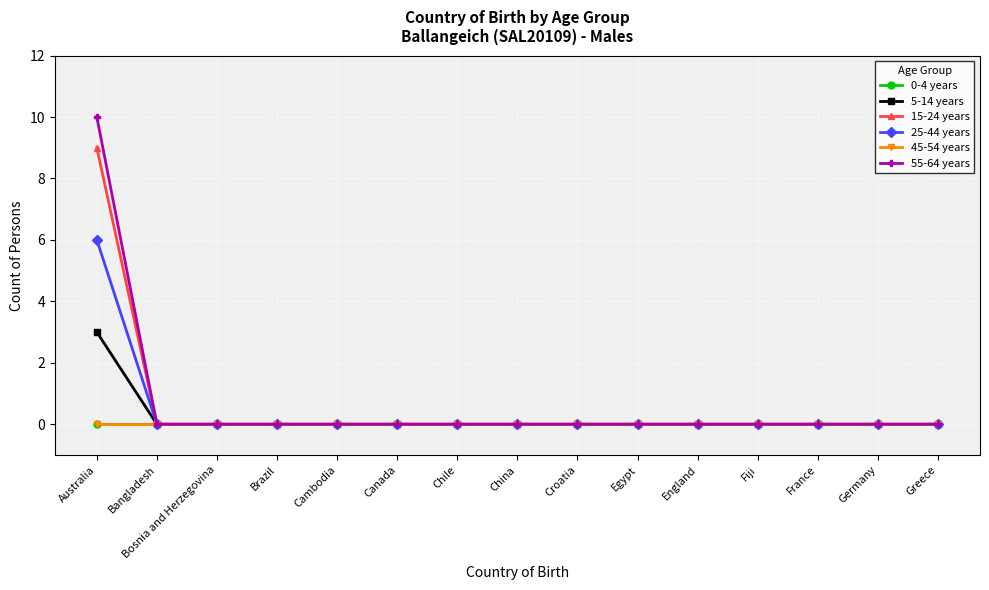

Does the chart have visible grid lines?

Yes